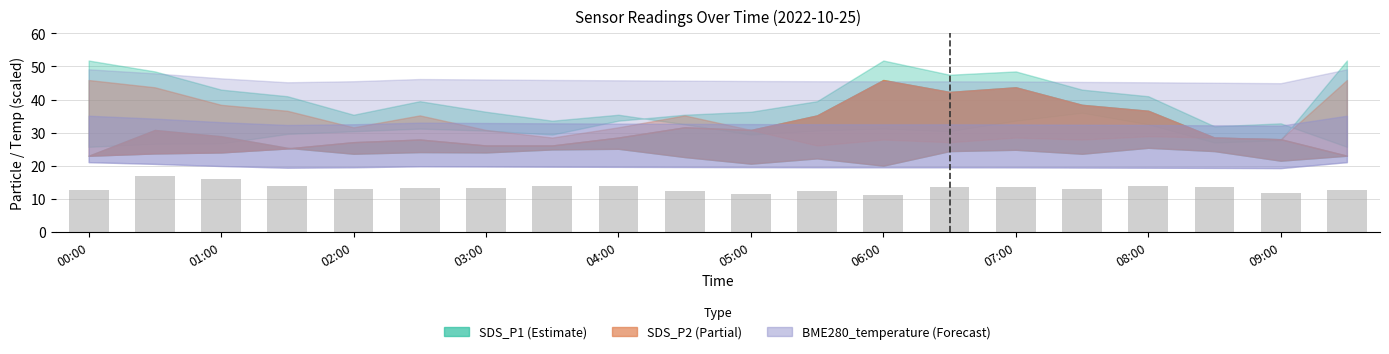

What is the value of the 5th bar from the left?

13.0